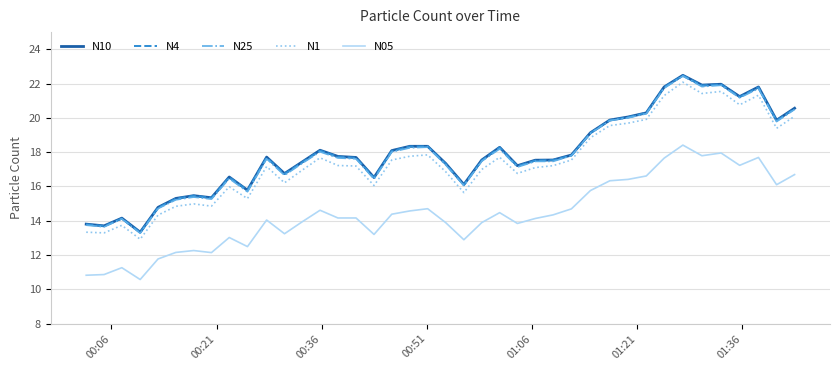

What is the maximum value shown in the chart?

22.5